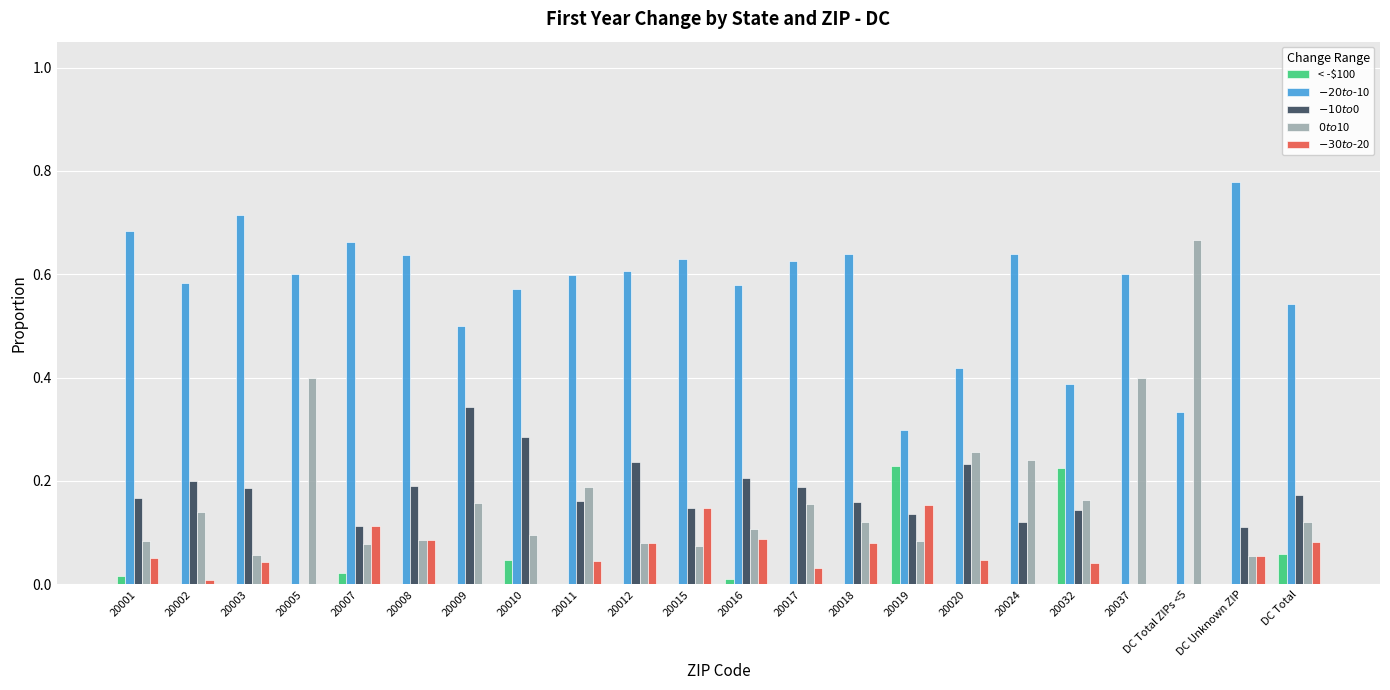

At which label does $0 to $10 reach its peak?

DC Total ZIPs <5